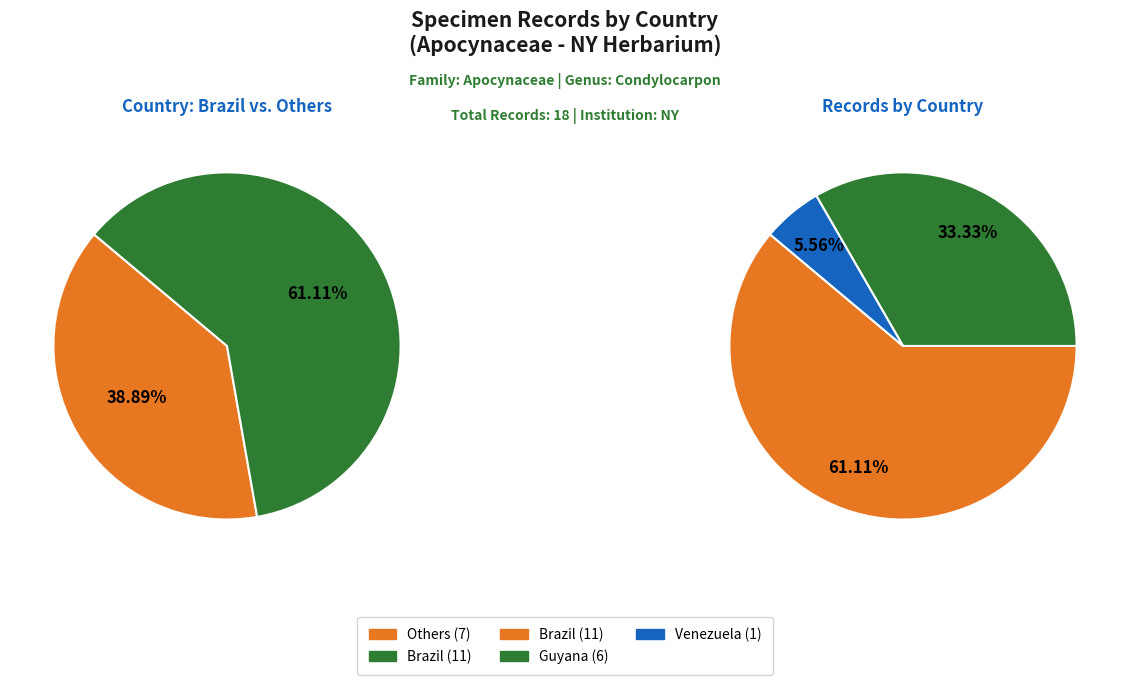

Count the number of slices in the pie.

3